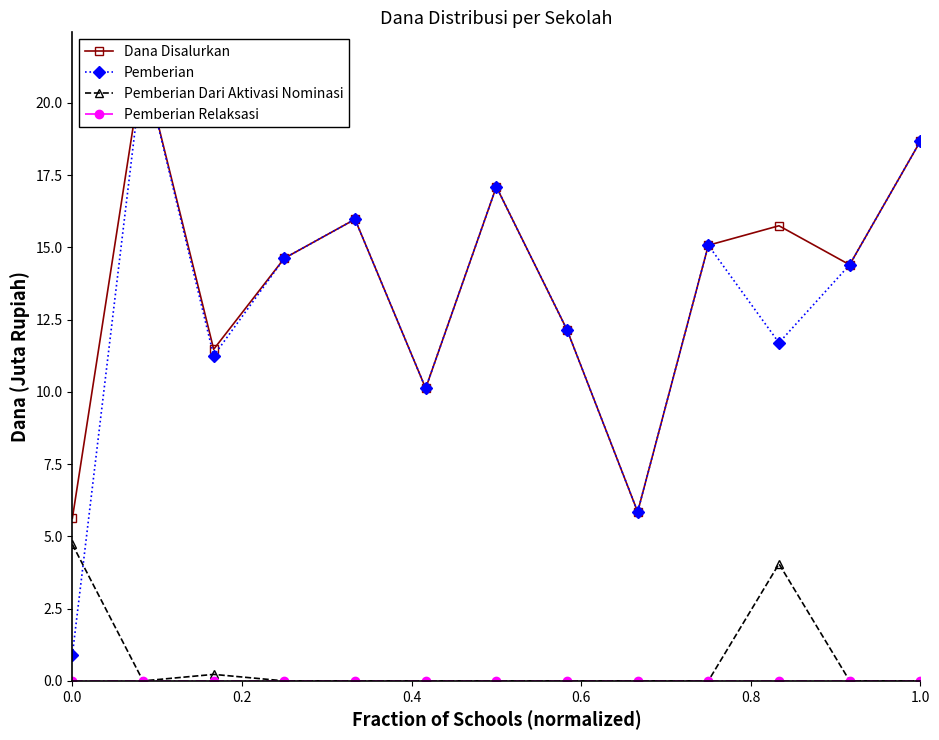

In Dana Disalurkan, how many points are higher than both neighbors (excluding endpoints)?

4